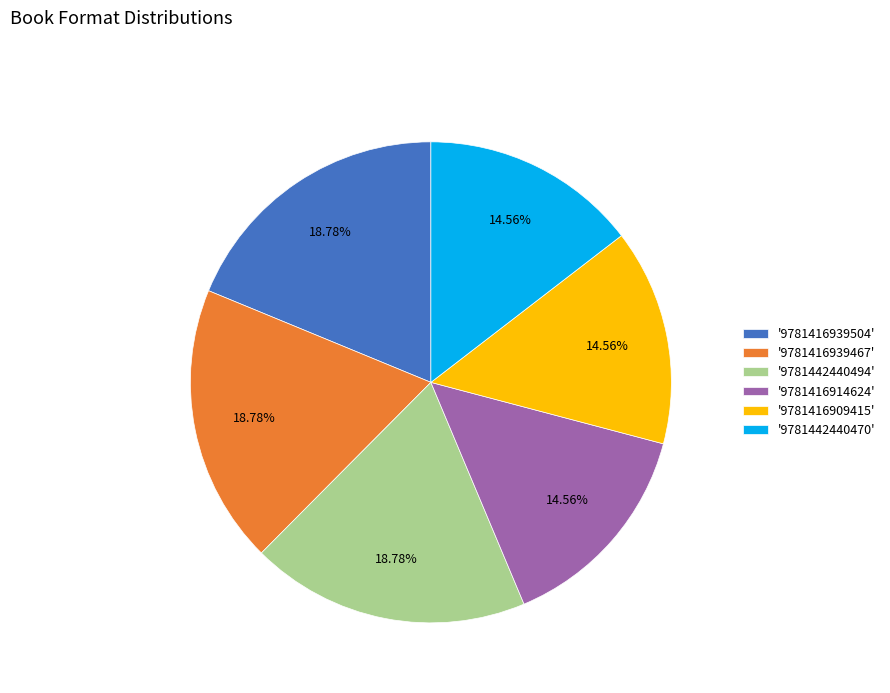

Is there a majority slice in this chart?

No